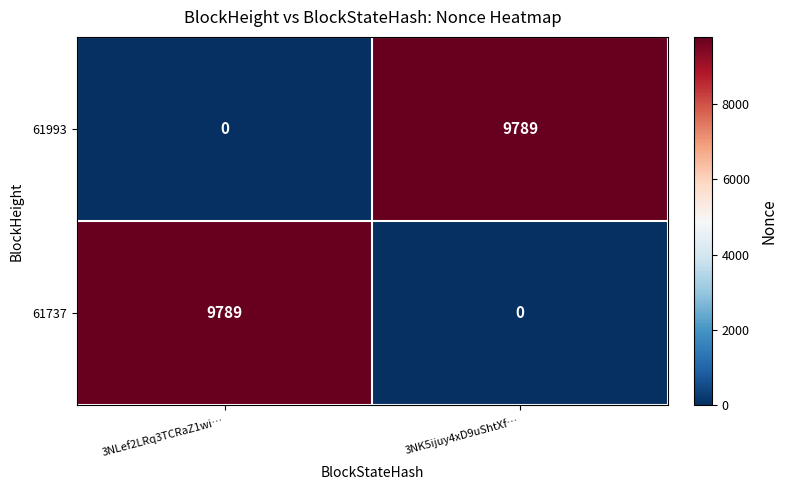

What is the difference between the 61737 values at 3NLef2LRq3TCRaZ1wi… and 3NK5ijuy4xD9uShtXf…?

9789